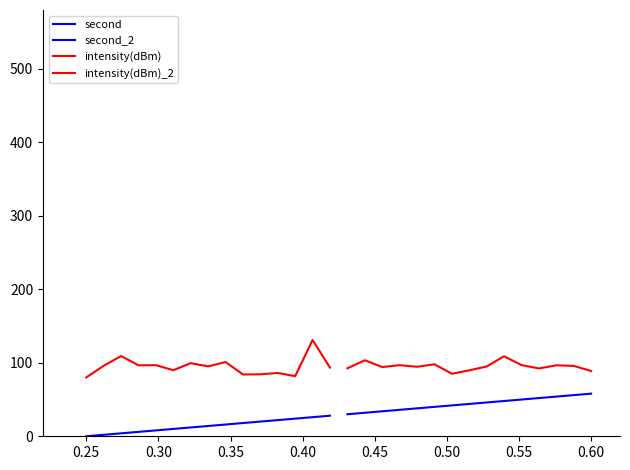

Between 0.25 and 0.45, which series saw the biggest shift?

second